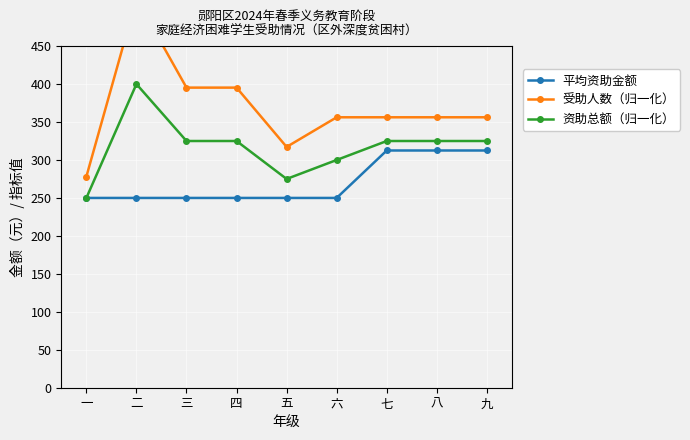

At how many categories does at least one series exceed 445?

1